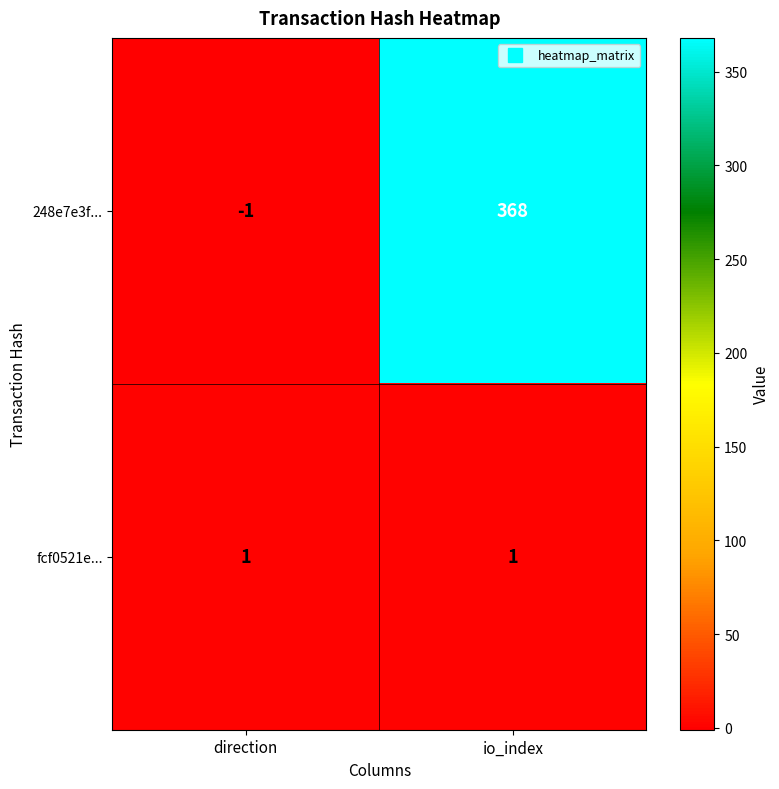

The value of 248e7e3f... at io_index is 102. True or false?

False